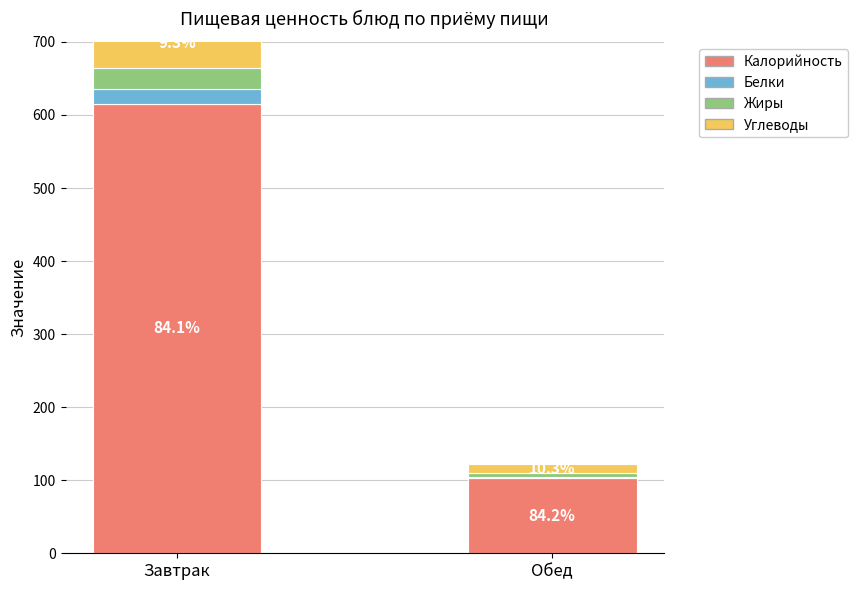

What value does the Белки series have at Завтрак?

19.7